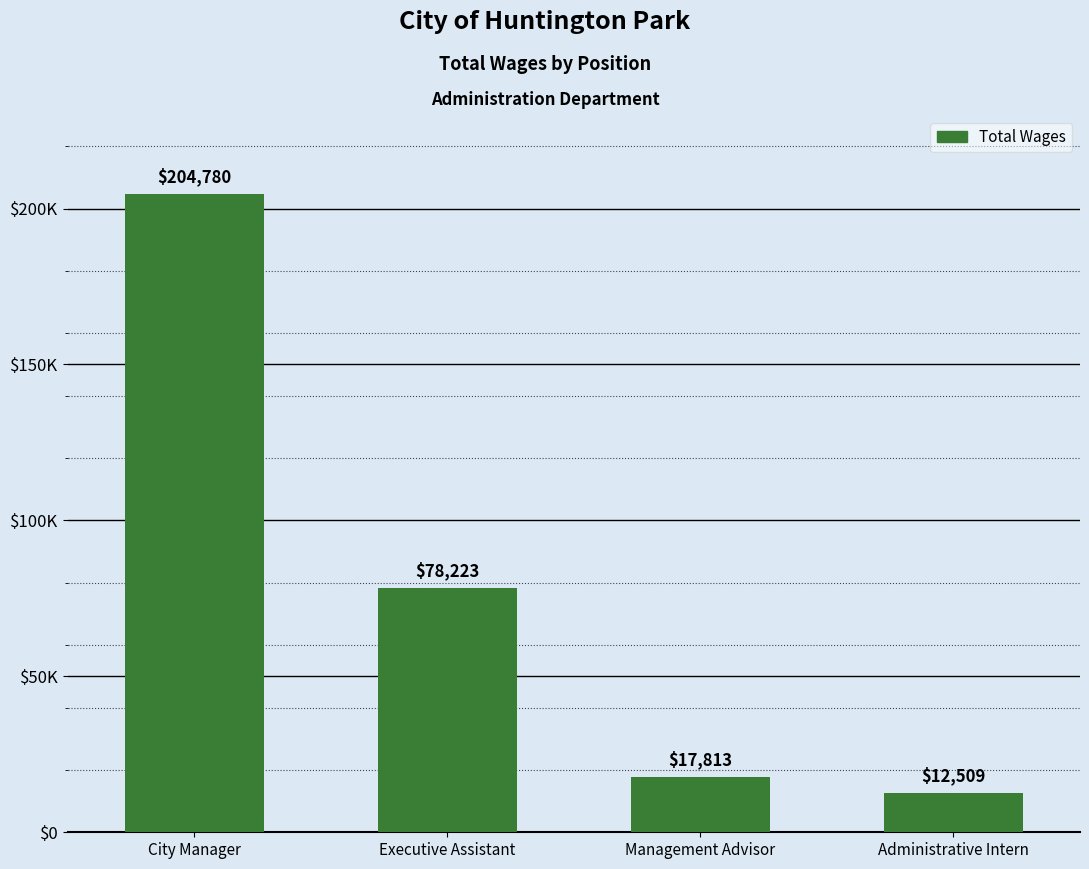

List the labels in order of value, smallest first.

Administrative Intern, Management Advisor, Executive Assistant, City Manager